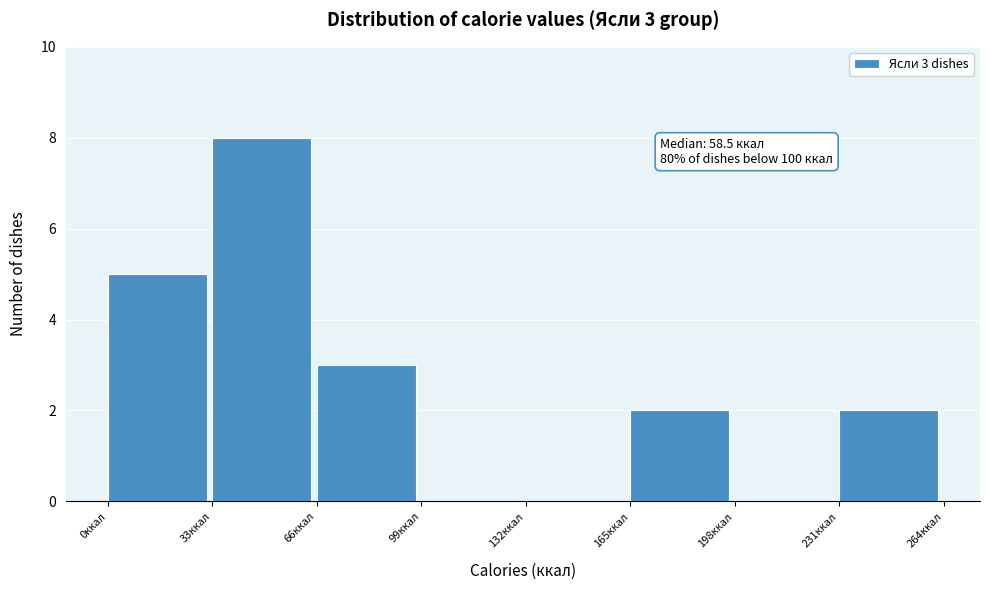

Which range on the x-axis has the tallest bar?

33 to 66